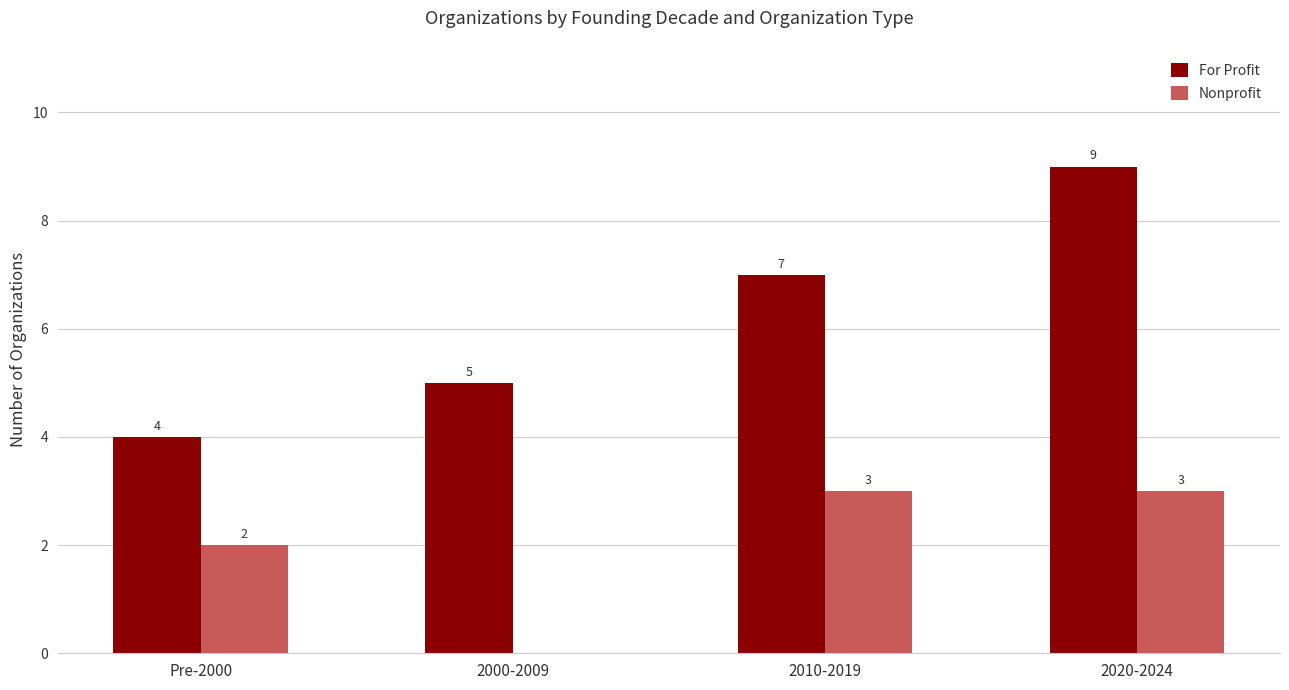

What are all the series names shown in the legend?

For Profit, Nonprofit